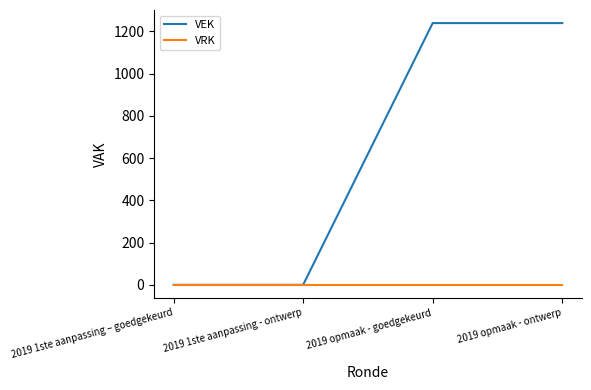

List the series in order of their peak value, highest first.

VEK, VRK